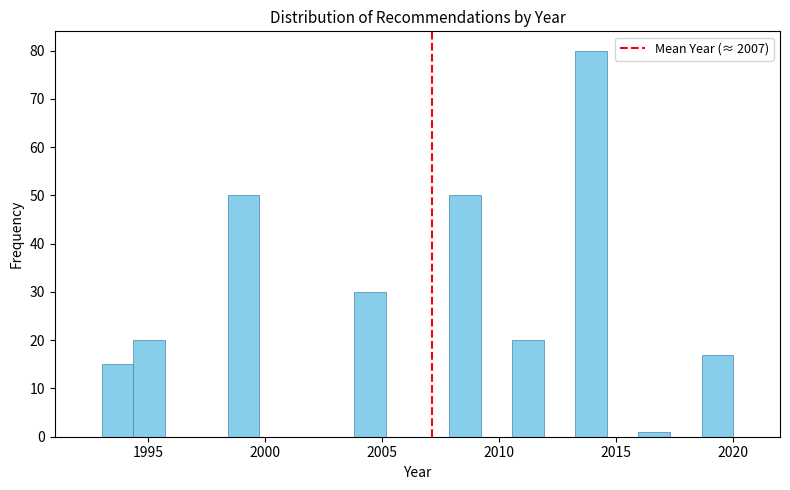

Around what value on the x-axis is the tallest bar? Give the approximate position of its centre, as read against the axis.

2014.0